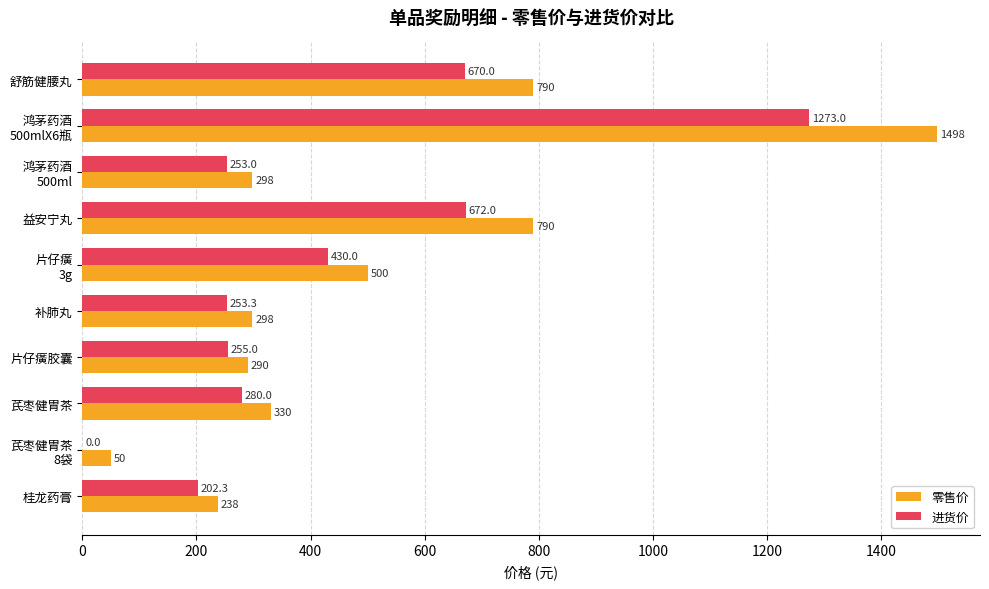

Which series has the largest total across all categories?

零售价